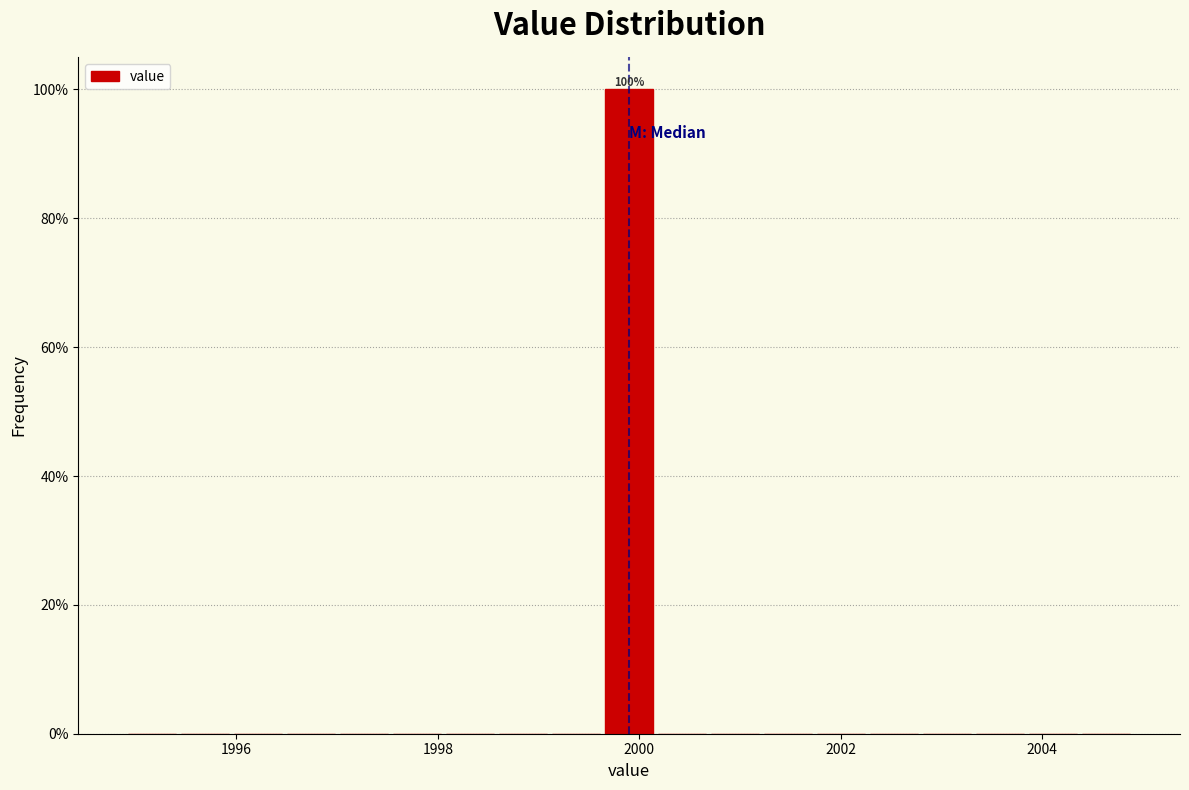

Around what value on the x-axis is the tallest bar? Give the approximate position of its centre, as read against the axis.

2000.0